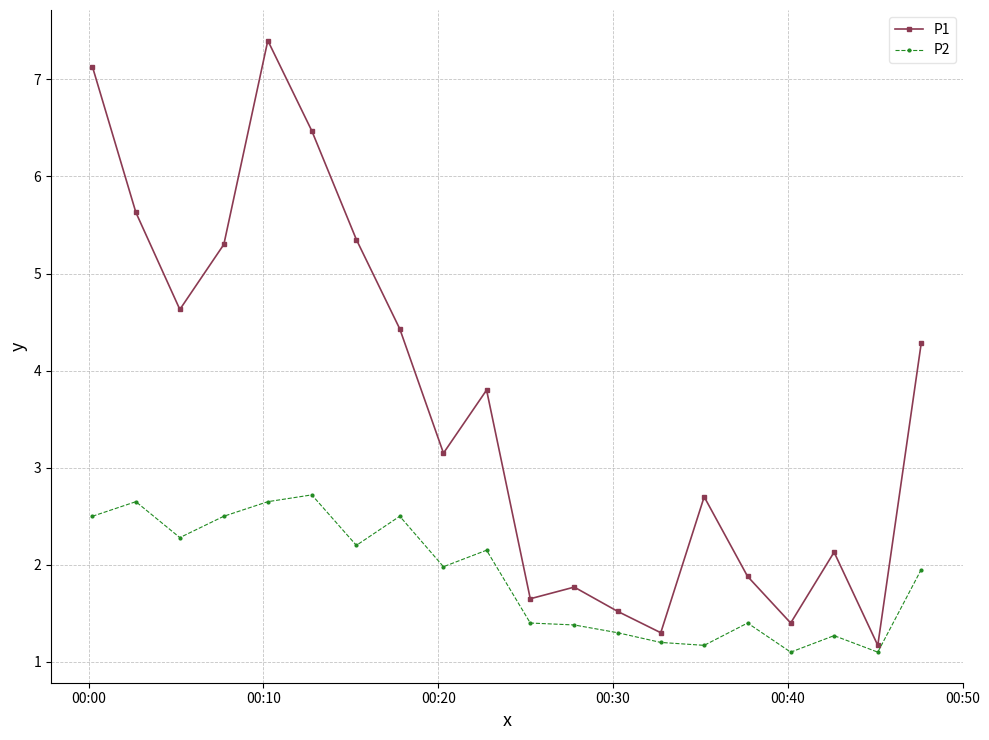

What is the maximum value shown in the chart?

7.4